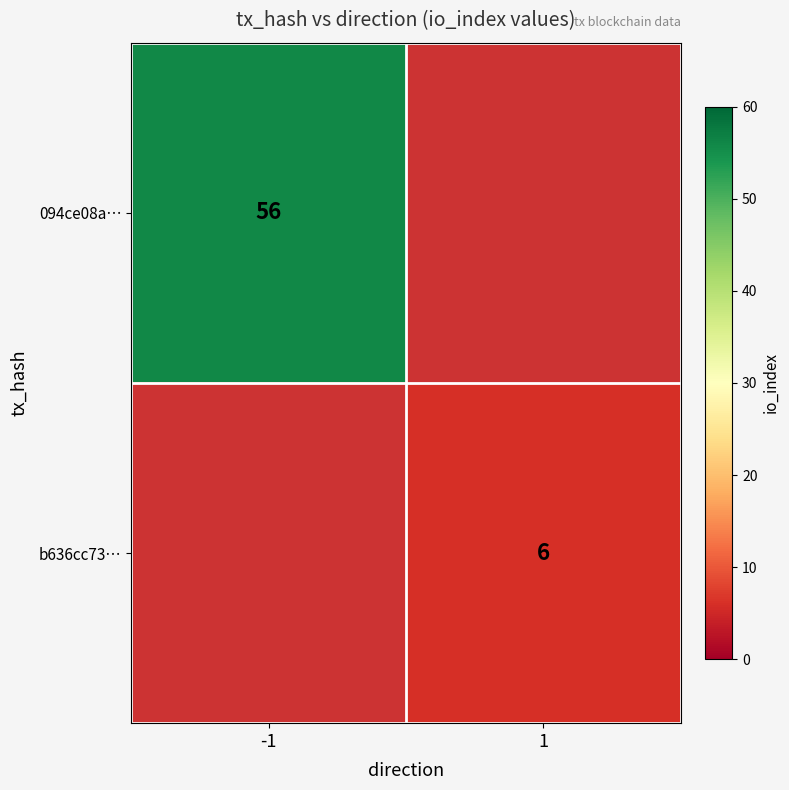

The value of 094ce08a… at -1 is 33. True or false?

False